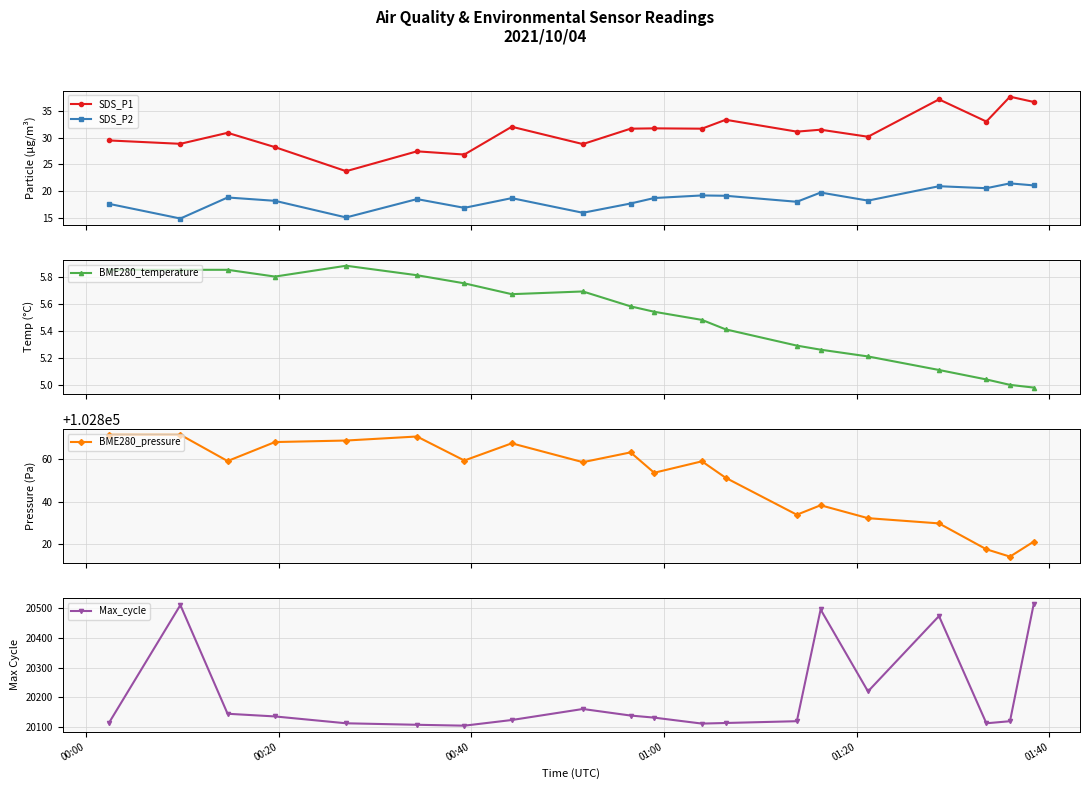

What is the difference between the maximum and second lowest values in the Max_cycle series?

406